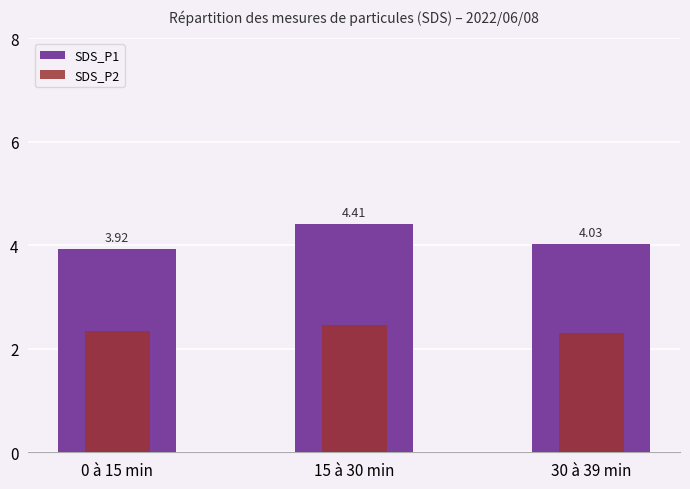

At 0 à 15 min, list the series in order from largest to smallest.

SDS_P1, SDS_P2